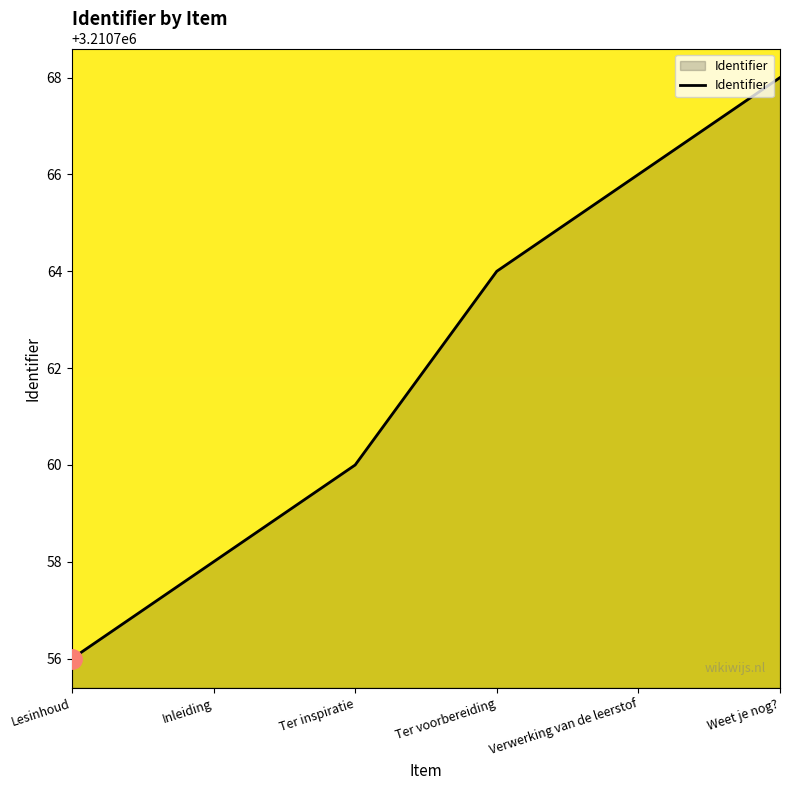

Count the values in the range 3210758 to 3210766.

4